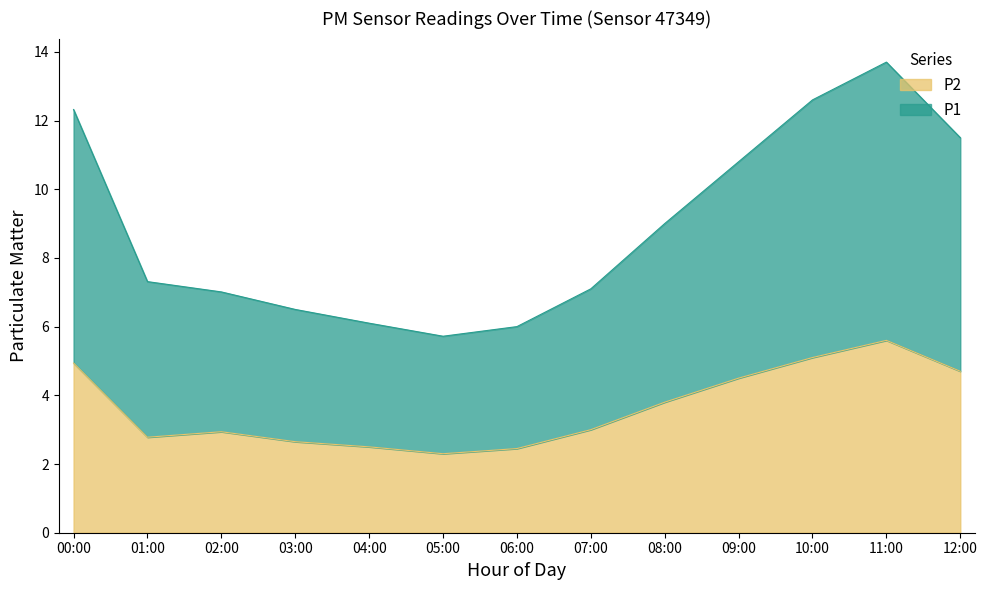

At how many categories does at least one series exceed 12?

3